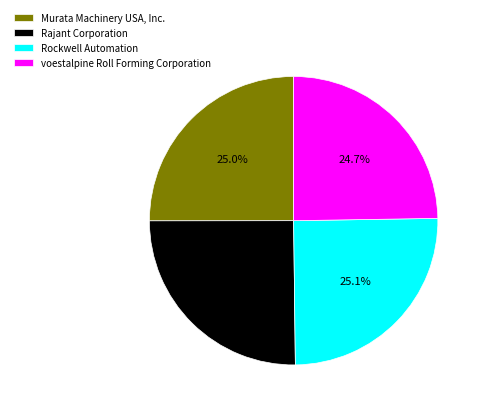

The Murata Machinery USA, Inc. slice represents 25% of the pie. True or false?

True